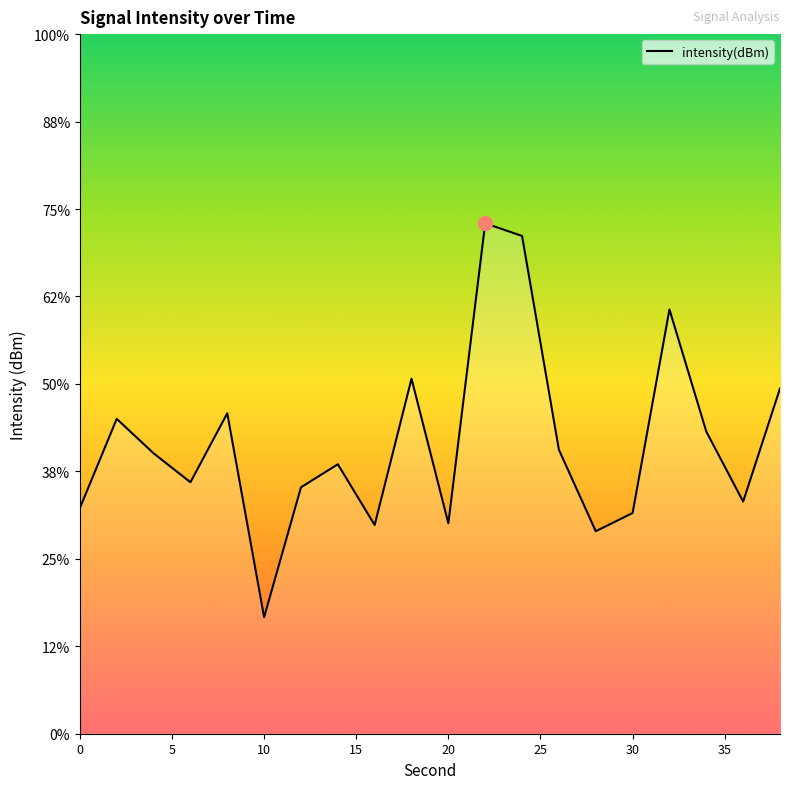

How many points are higher than both their immediate neighbors (excluding endpoints)?

6